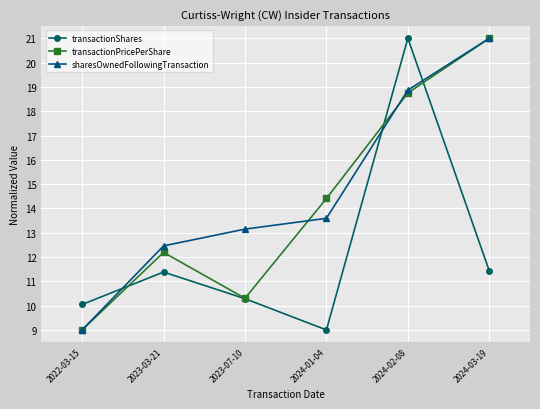

True or false: transactionPricePerShare has more than 1 points higher than both neighbors.

False